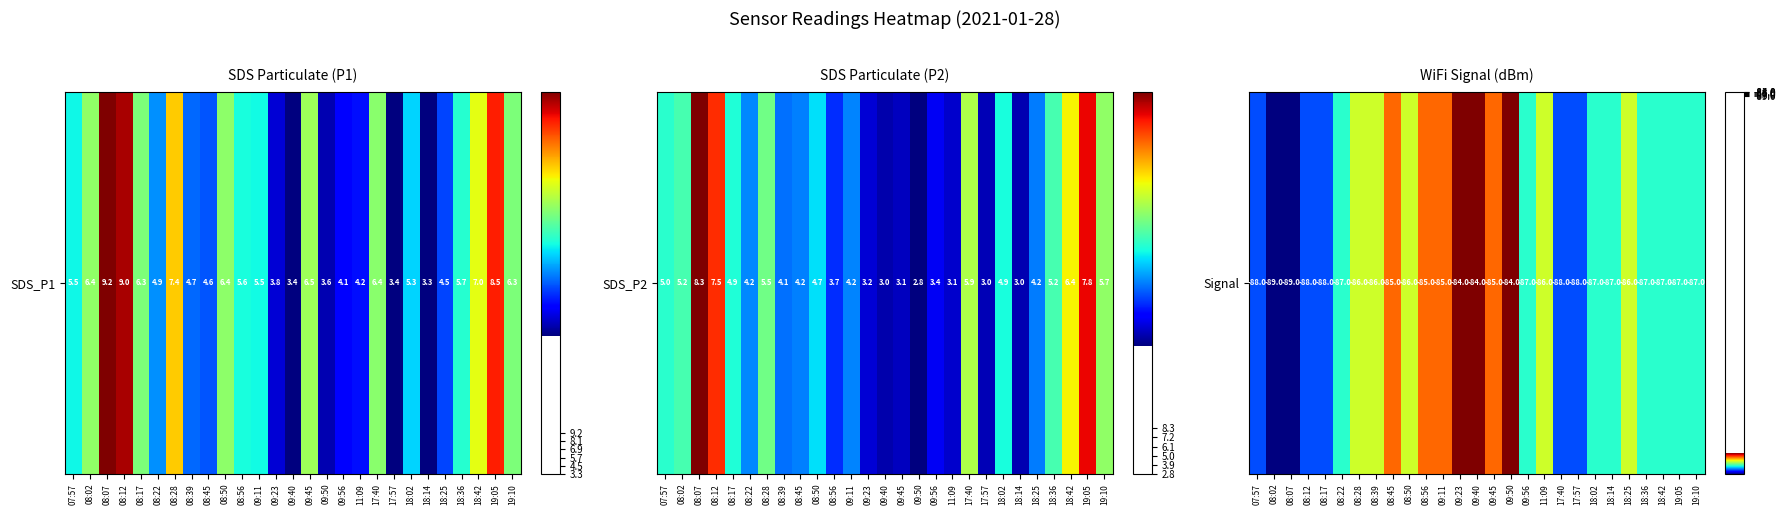

How many values exceed -87?

12